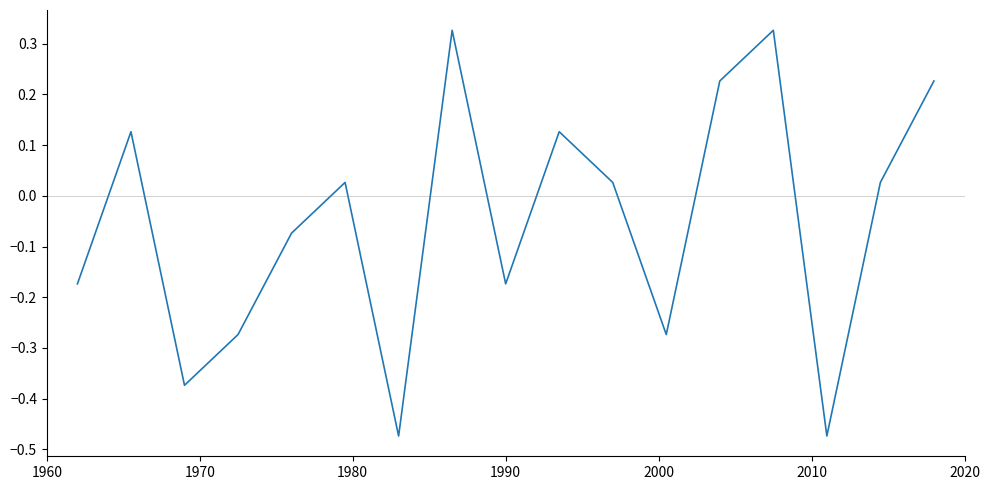

How many values are below zero?

8